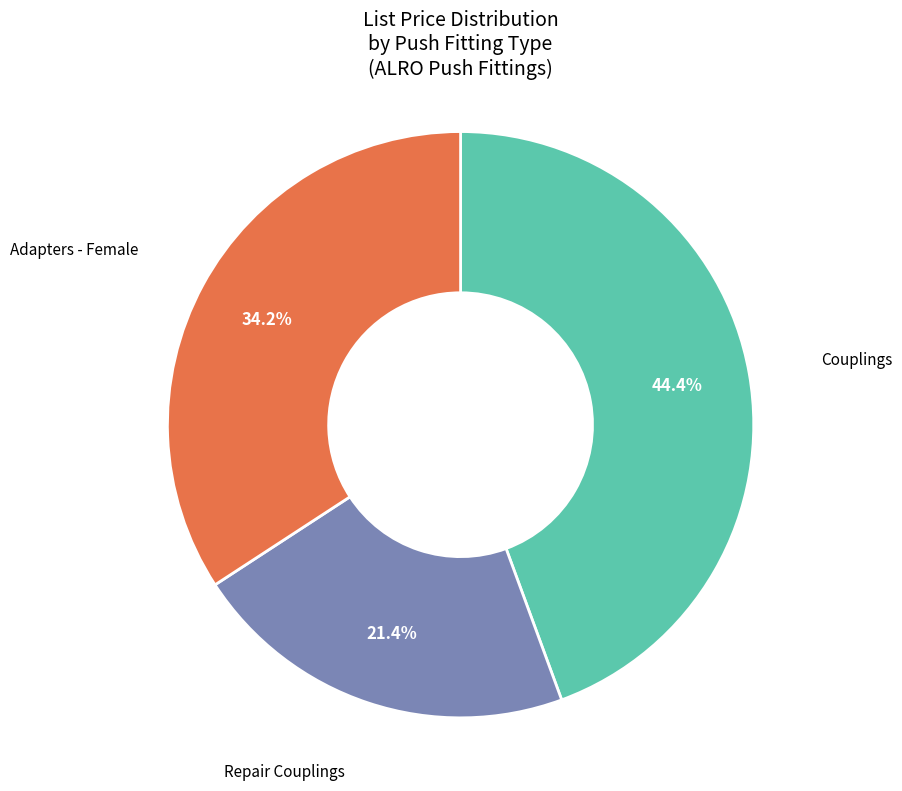

To the nearest percent, what is the average slice percentage?

33%